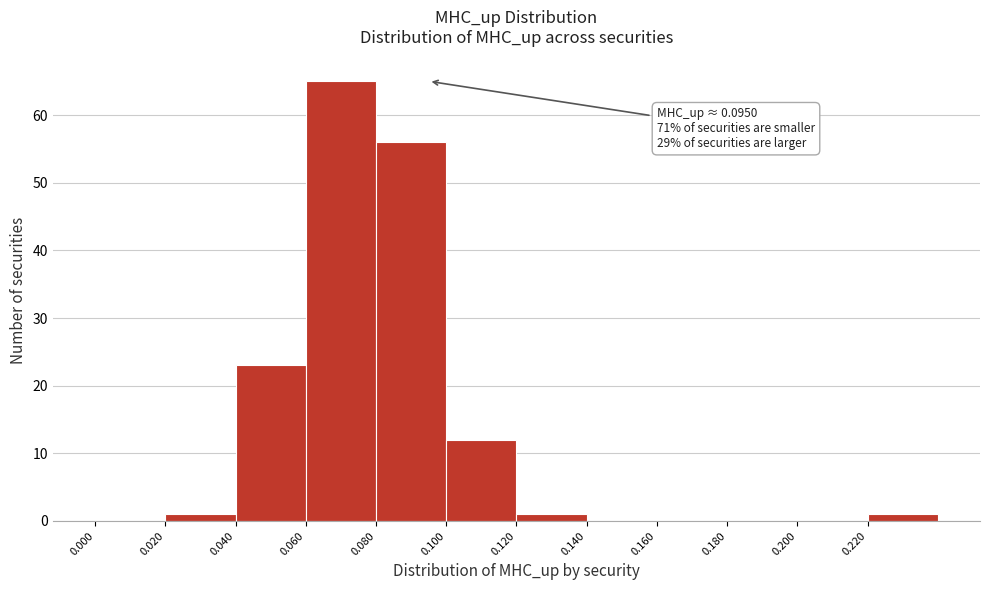

Over which range of the x-axis is the bar tallest?

0.06 to 0.08